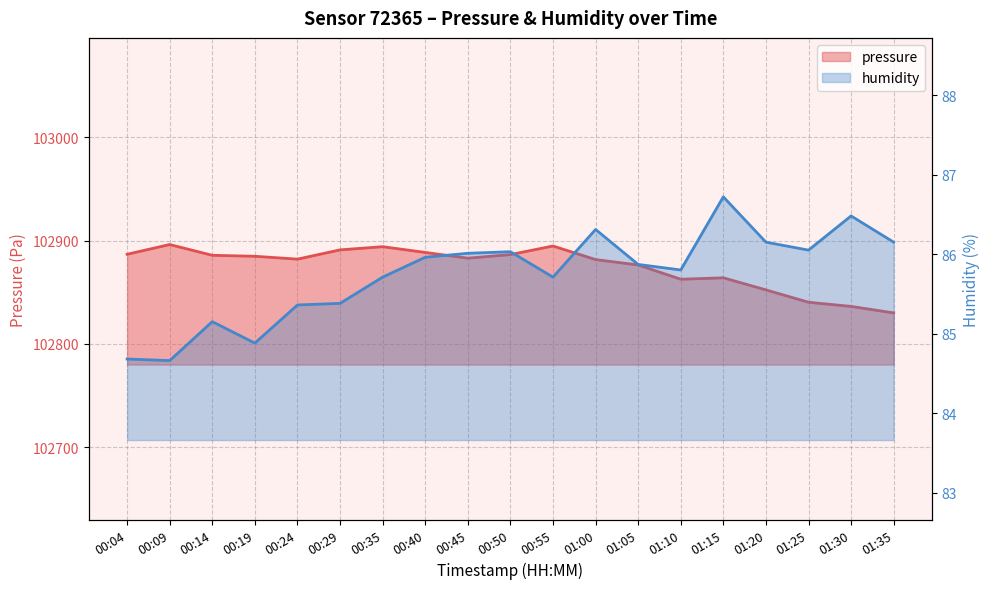

True or false: humidity and pressure cross at least once.

False